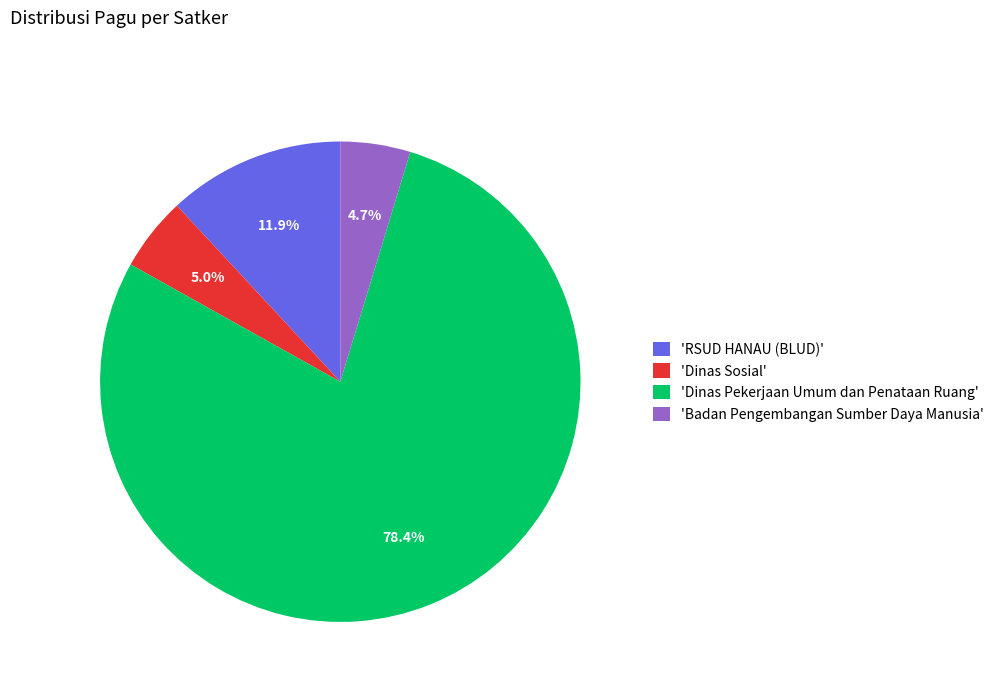

What percentage do 'Badan Pengembangan Sumber Daya Manusia' and 'Dinas Pekerjaan Umum dan Penataan Ruang' together represent?

83.1%